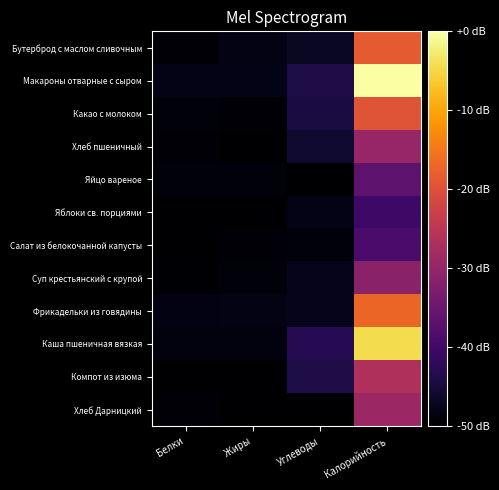

Reading left to right, list all the values displayed in this chart.

Бутерброд с маслом сливочным: Белки=-49.5	Жиры=-48.2	Углеводы=-46.9	Калорийность=-18.7
Макароны отварные с сыром: Белки=-48.0	Жиры=-48.0	Углеводы=-44.1	Калорийность=-0.0
Какао с молоком: Белки=-49.2	Жиры=-49.3	Углеводы=-44.5	Калорийность=-19.4
Хлеб пшеничный: Белки=-49.3	Жиры=-49.9	Углеводы=-45.8	Калорийность=-29.6
Яйцо вареное: Белки=-48.9	Жиры=-49.0	Углеводы=-49.9	Калорийность=-36.6
Яблоки св. порциями: Белки=-49.9	Жиры=-49.9	Углеводы=-47.9	Калорийность=-40.4
Салат из белокочанной капусты: Белки=-49.8	Жиры=-49.3	Углеводы=-48.8	Калорийность=-39.0
Суп крестьянский с крупой: Белки=-49.7	Жиры=-49.1	Углеводы=-47.6	Калорийность=-31.2
Фрикадельки из говядины: Белки=-48.3	Жиры=-48.1	Углеводы=-47.7	Калорийность=-17.1
Каша пшеничная вязкая: Белки=-48.8	Жиры=-48.7	Углеводы=-42.8	Калорийность=-4.3
Компот из изюма: Белки=-49.9	Жиры=-50.0	Углеводы=-44.0	Калорийность=-26.7
Хлеб Дарницкий: Белки=-49.3	Жиры=-49.9	Углеводы=-50.0	Калорийность=-29.0